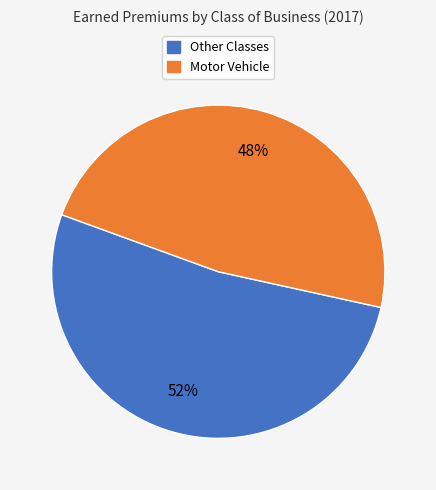

To the nearest percent, what is the average slice percentage?

50%